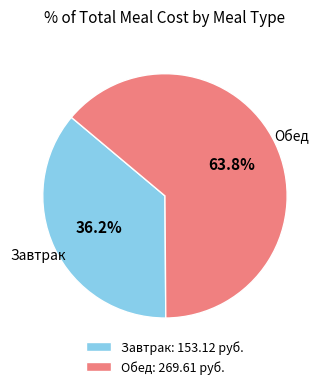

What percentage do Обед and Завтрак together represent?

100.0%